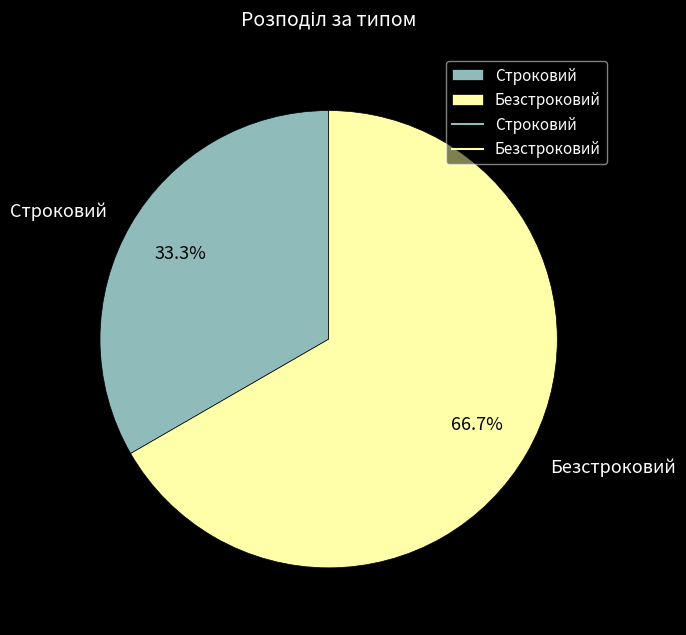

How many segments does this pie chart have?

2